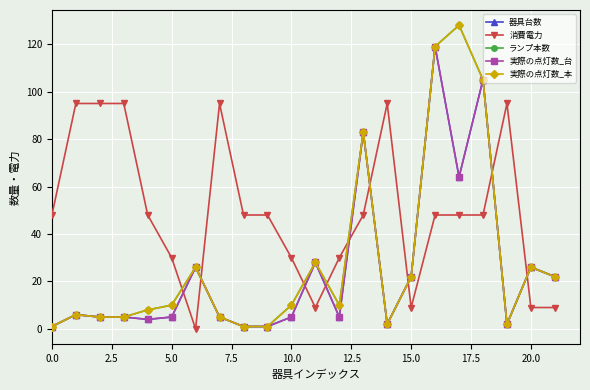

Does the chart display data point markers on the line(s)?

Yes